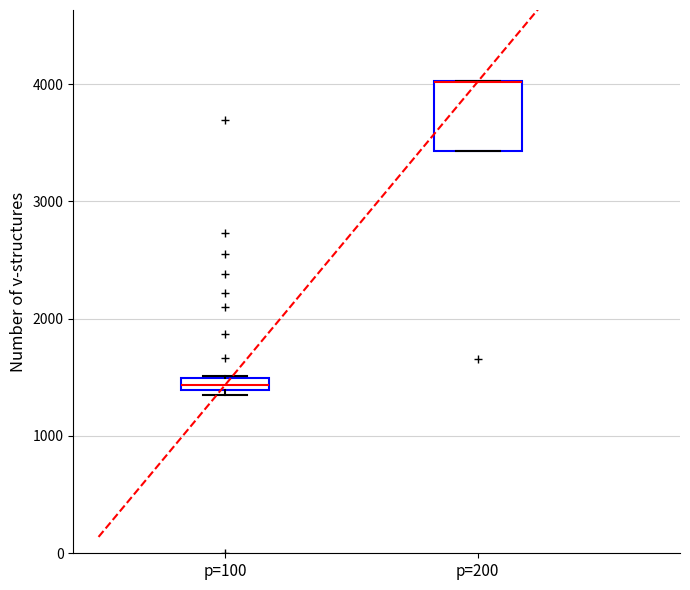

Where is the lower edge of the box for p=100 on the y-axis? The values are not printed on the chart, so give them approximately, as read against the axis.

1400